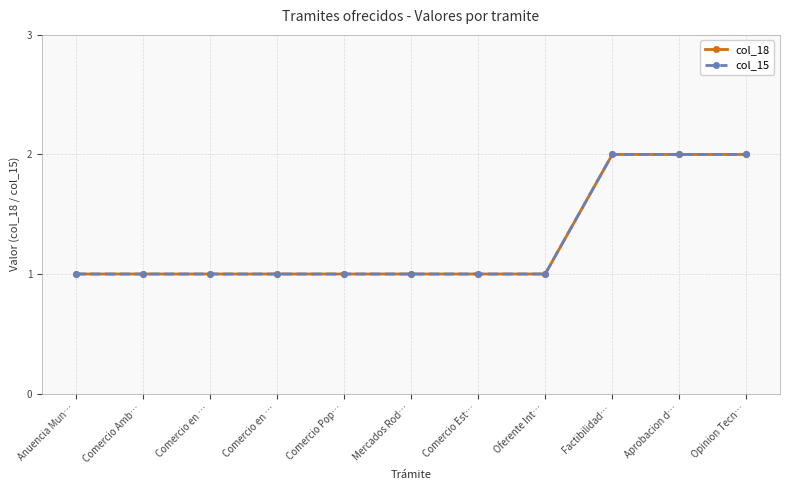

What is the difference between the maximum and second lowest values in the col_18 series?

1